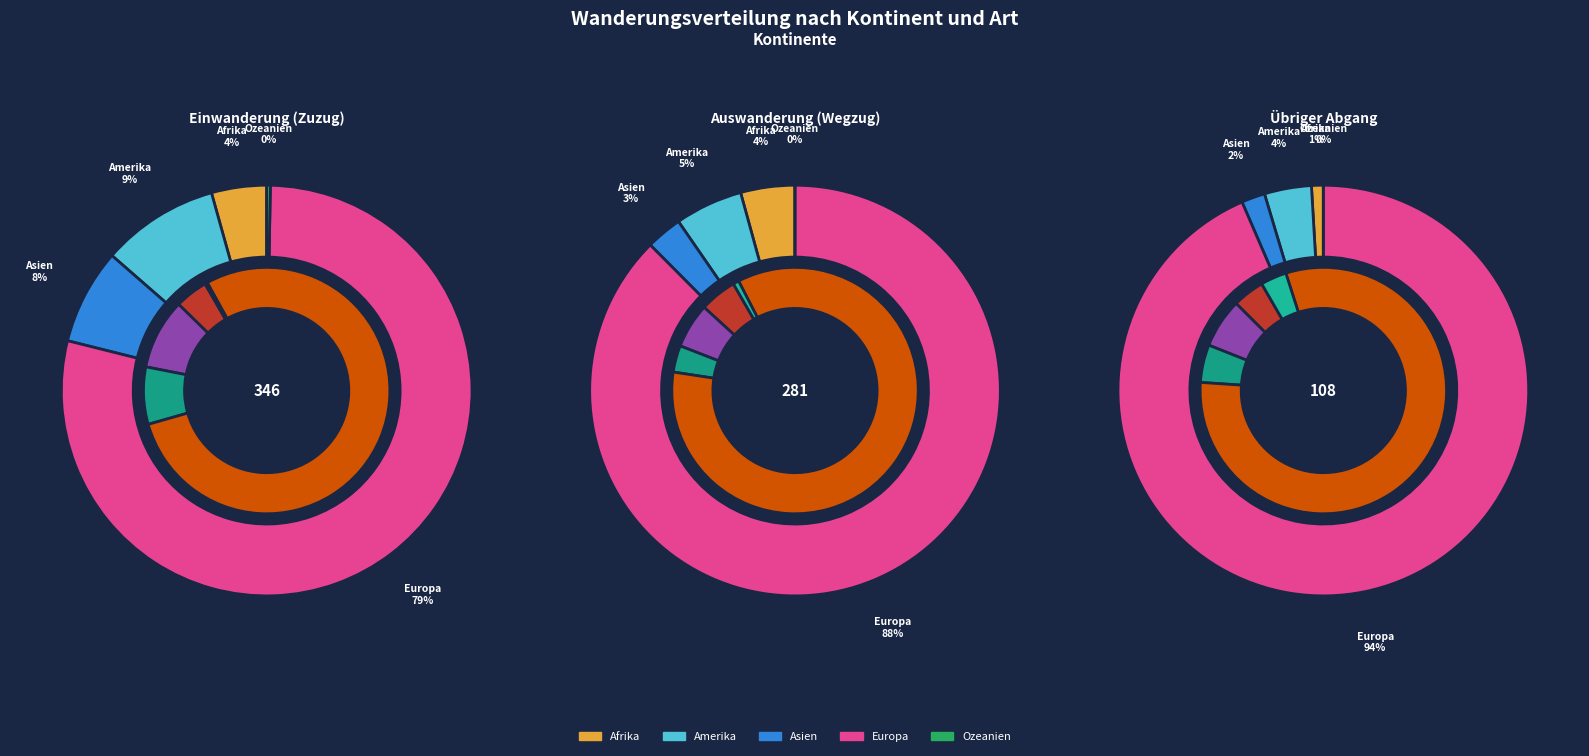

What percentage is the Amerika slice, to the nearest percent?

4%